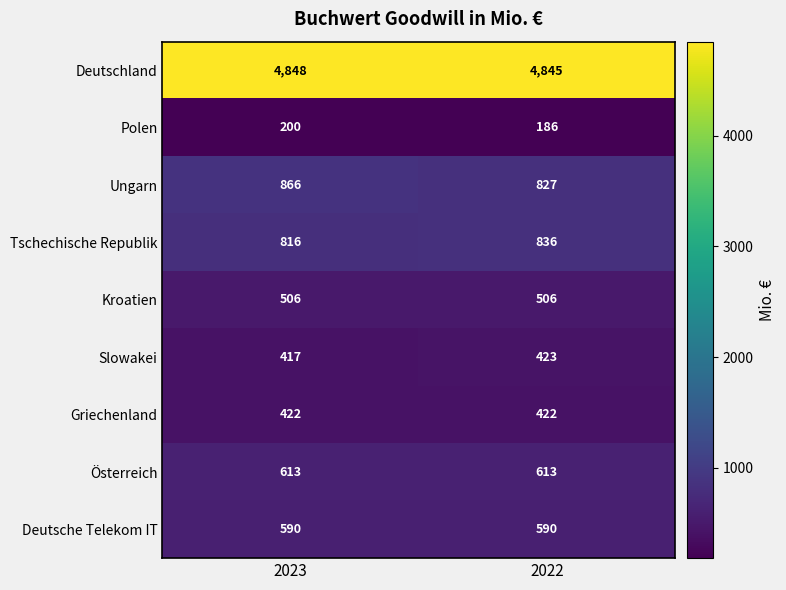

The value of Tschechische Republik at 2023 is 816. True or false?

True